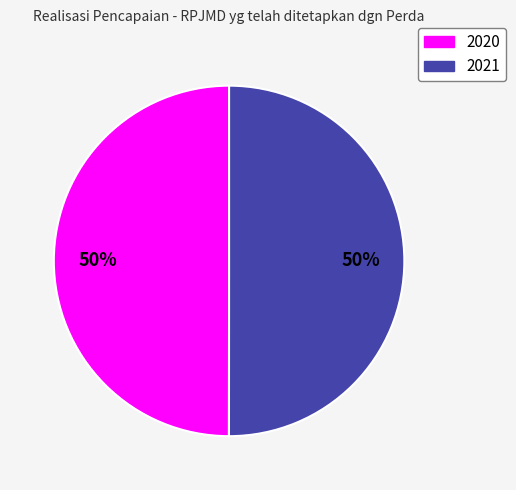

Combined, do 2020 and 2021 account for over 50%?

Yes